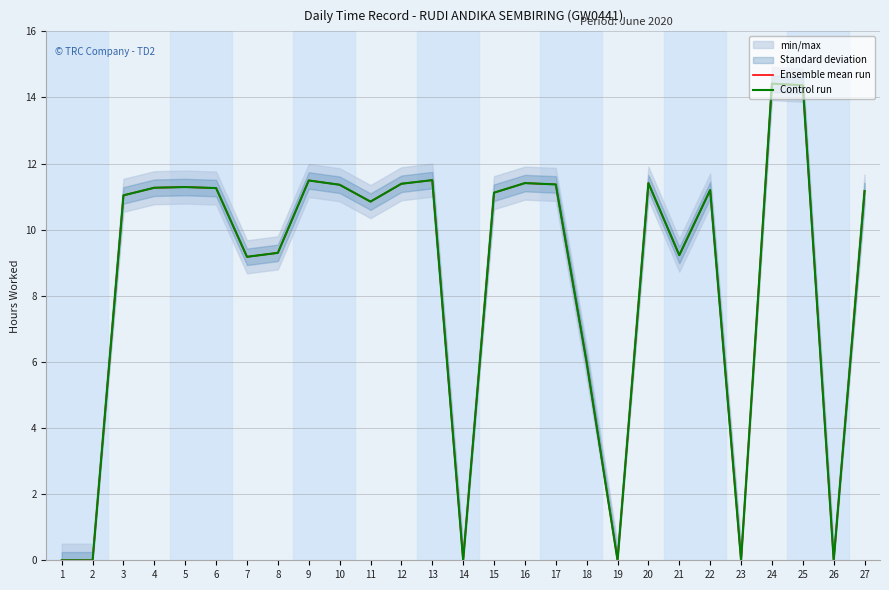

True or false: Ensemble mean run and Control run intersect in this chart.

False